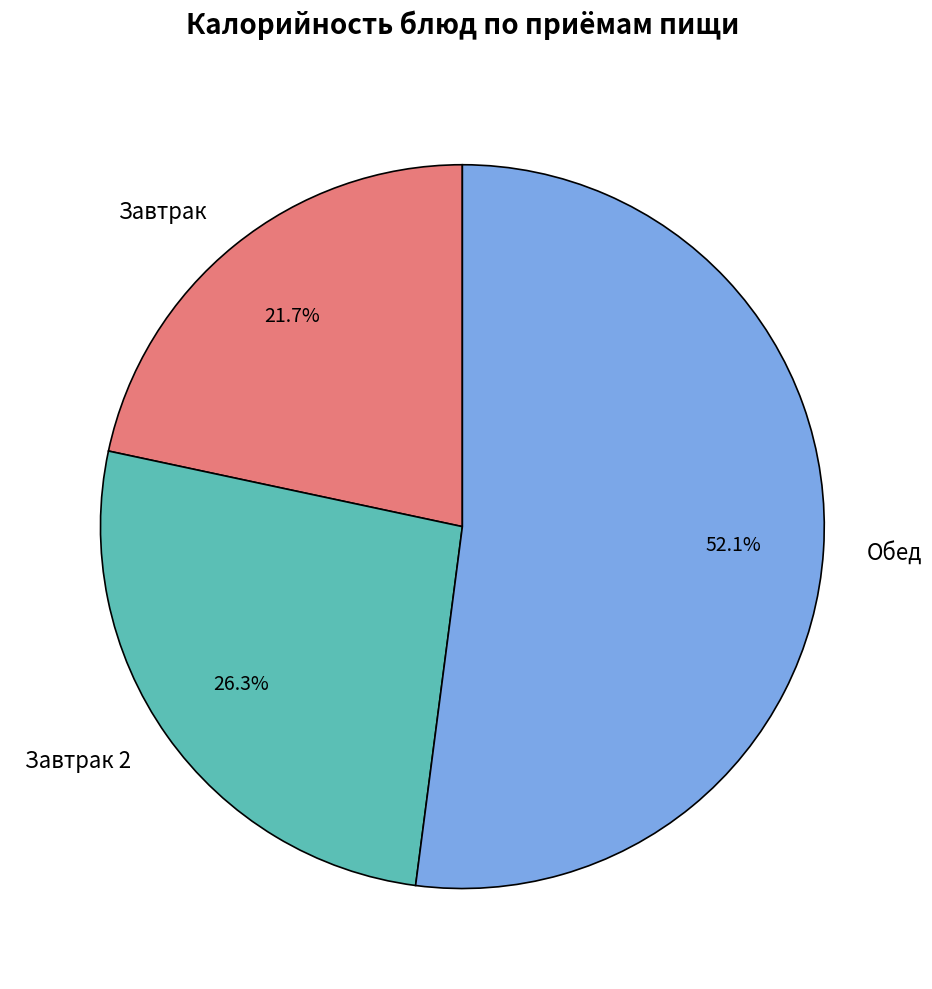

Count the number of slices in the pie.

3